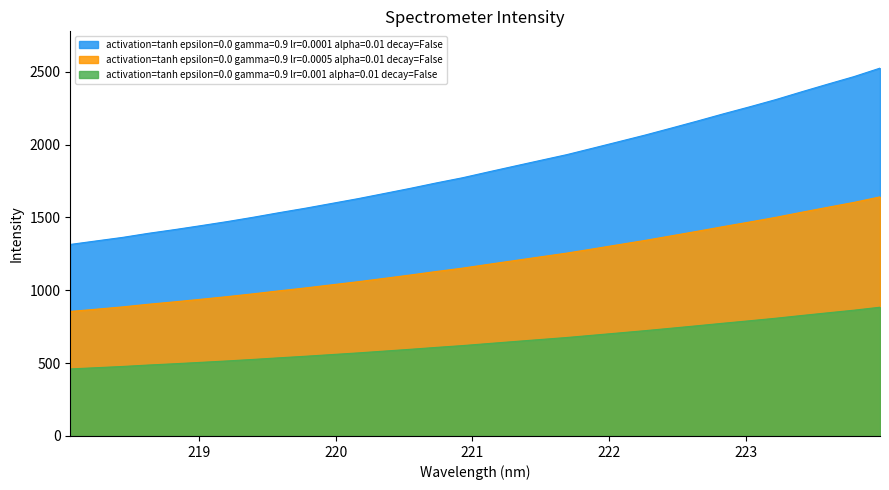

True or false: there are more than 0 points higher than both neighbors.

False